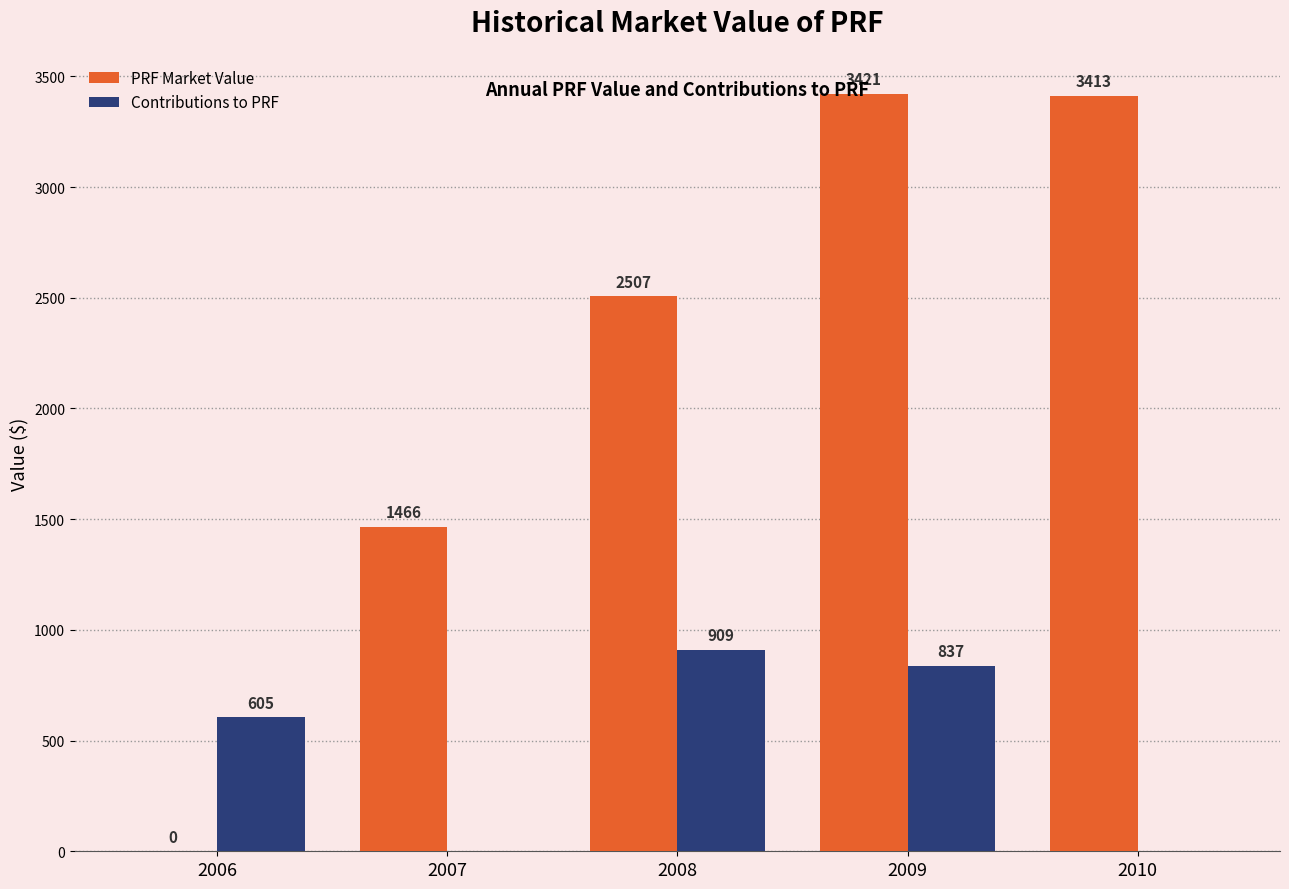

The value of PRF Market Value at 2008 is 2506.8. True or false?

True